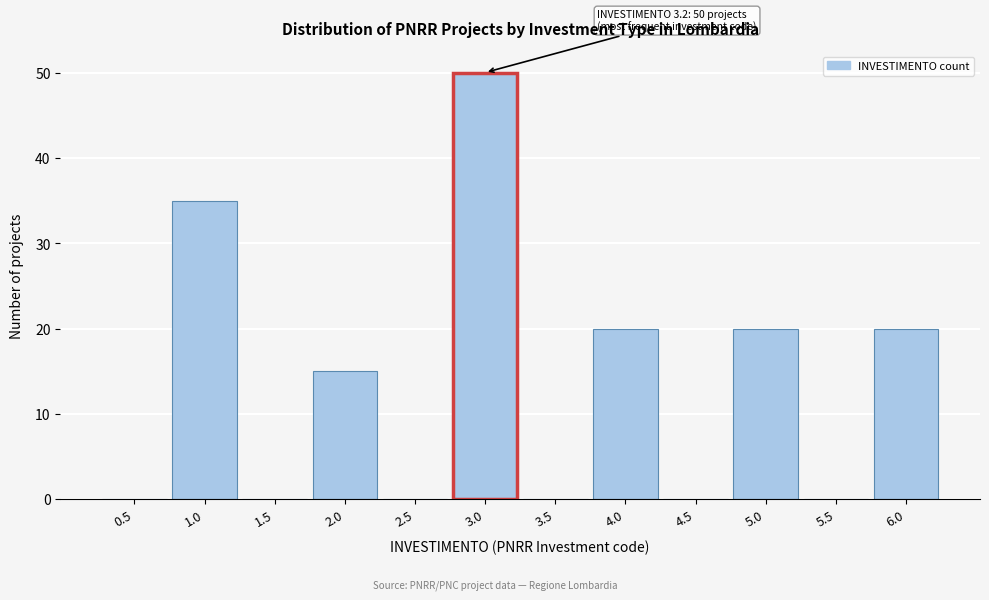

Reading left to right, list all the values displayed in this chart.

0.5=0	1.0=35	1.5=0	2.0=15	2.5=0	3.0=50	3.5=0	4.0=20	4.5=0	5.0=20	5.5=0	6.0=20